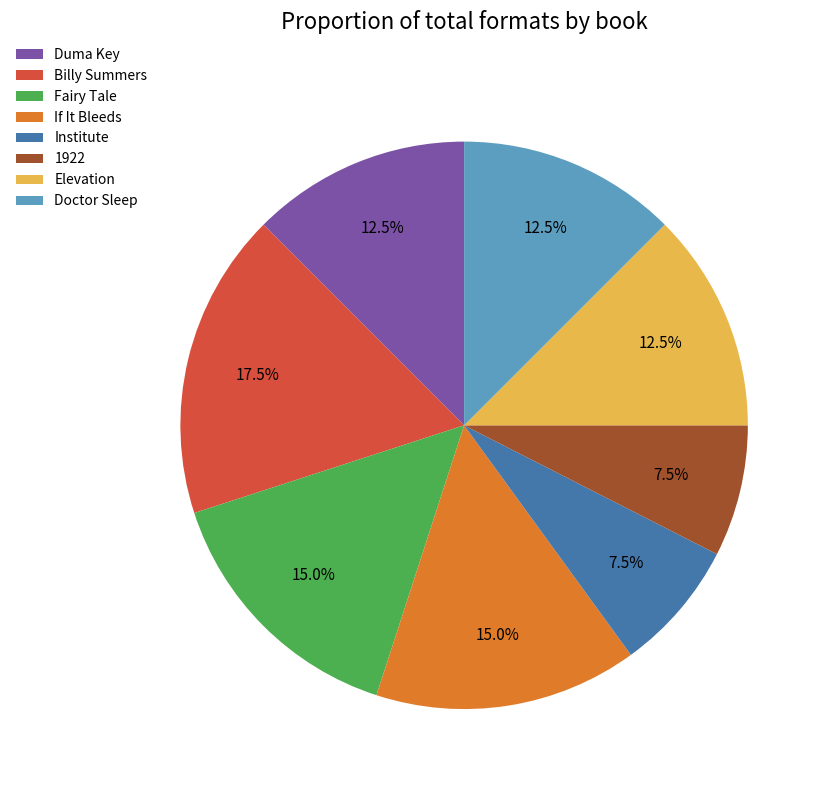

Which slice is the largest?

Billy Summers